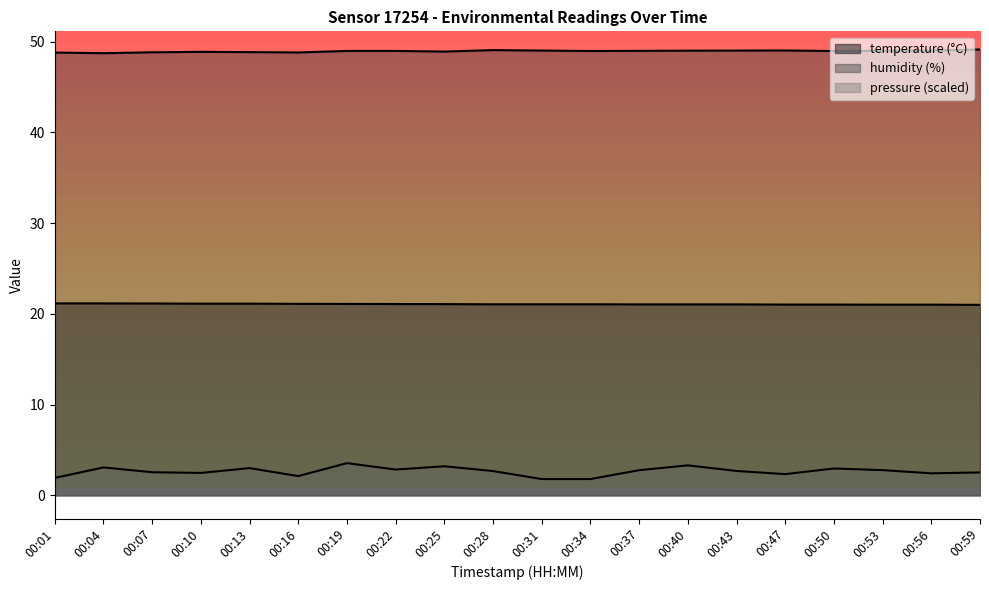

What is the average value of the pressure_kPa series?

2.6